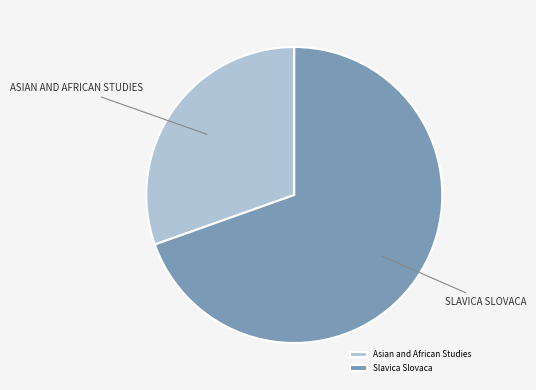

How many slices are in this pie chart?

2